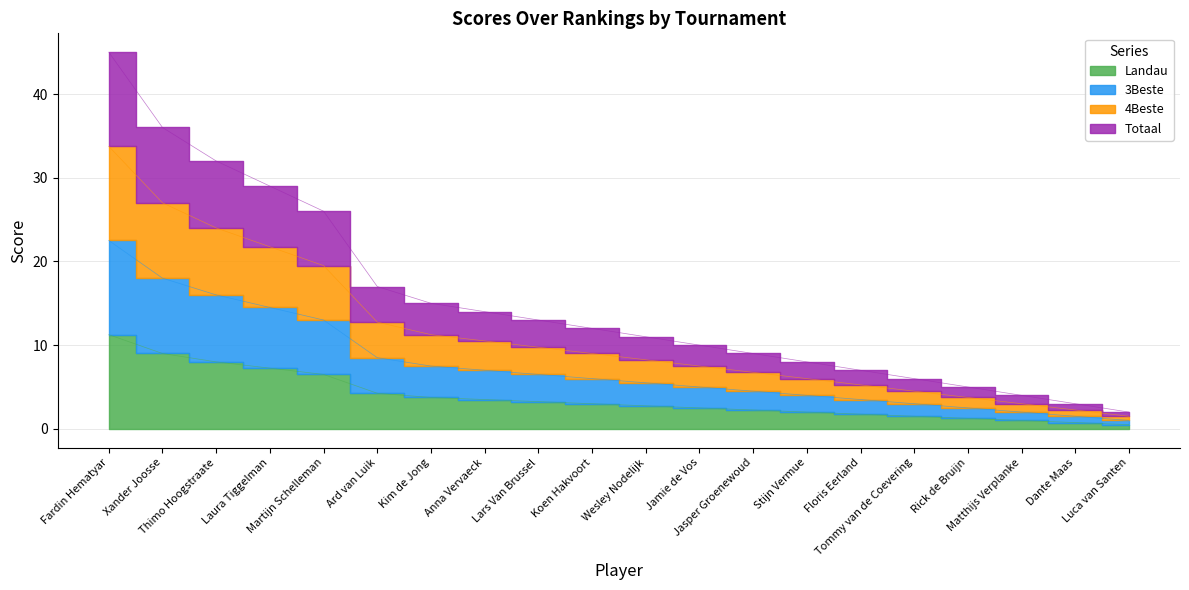

Rank the series by their maximum value, from lowest to highest.

3Beste, 4Beste, Landau, Totaal